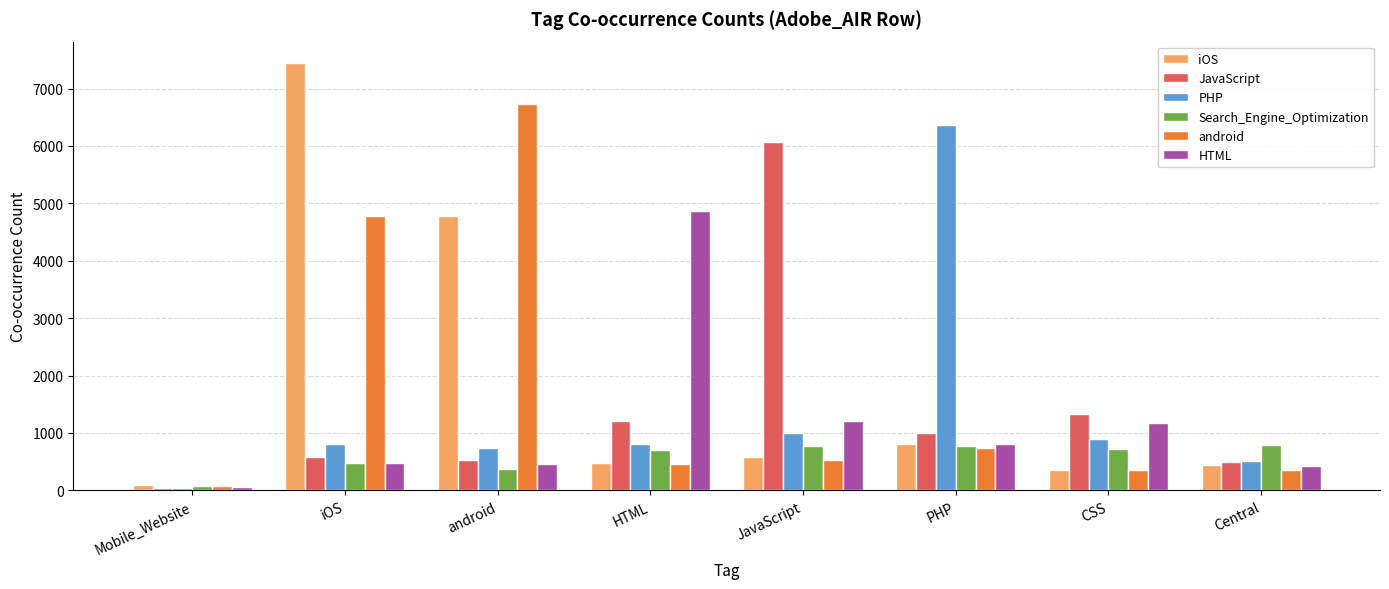

What is the difference between the maximum and minimum values in the JavaScript series?

6014